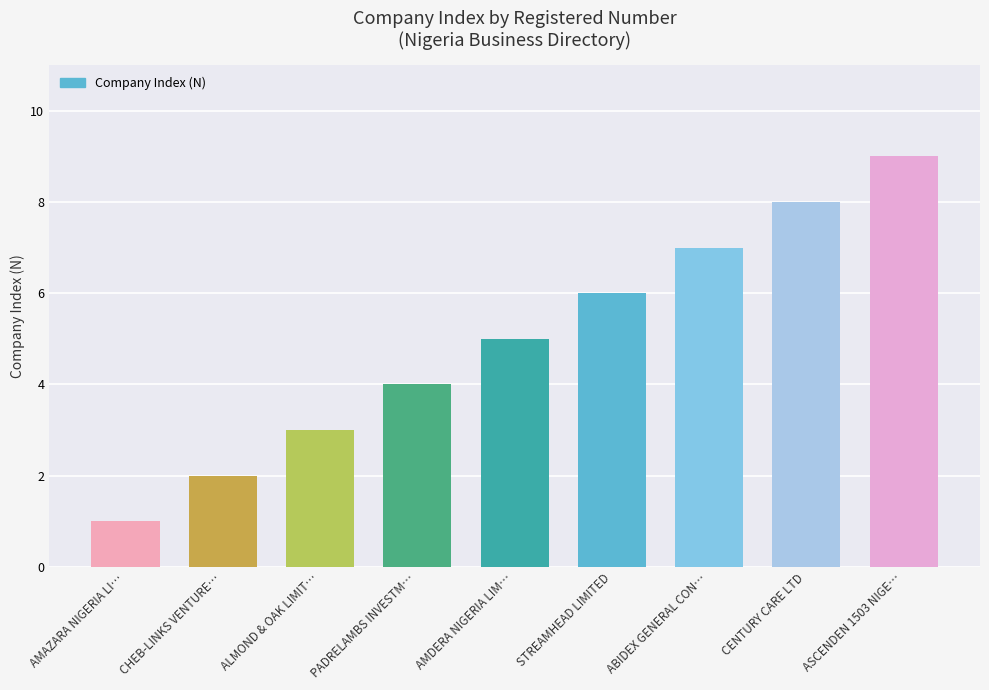

Which has a higher value, PADRELAMBS INVESTM… or STREAMHEAD LIMITED?

STREAMHEAD LIMITED